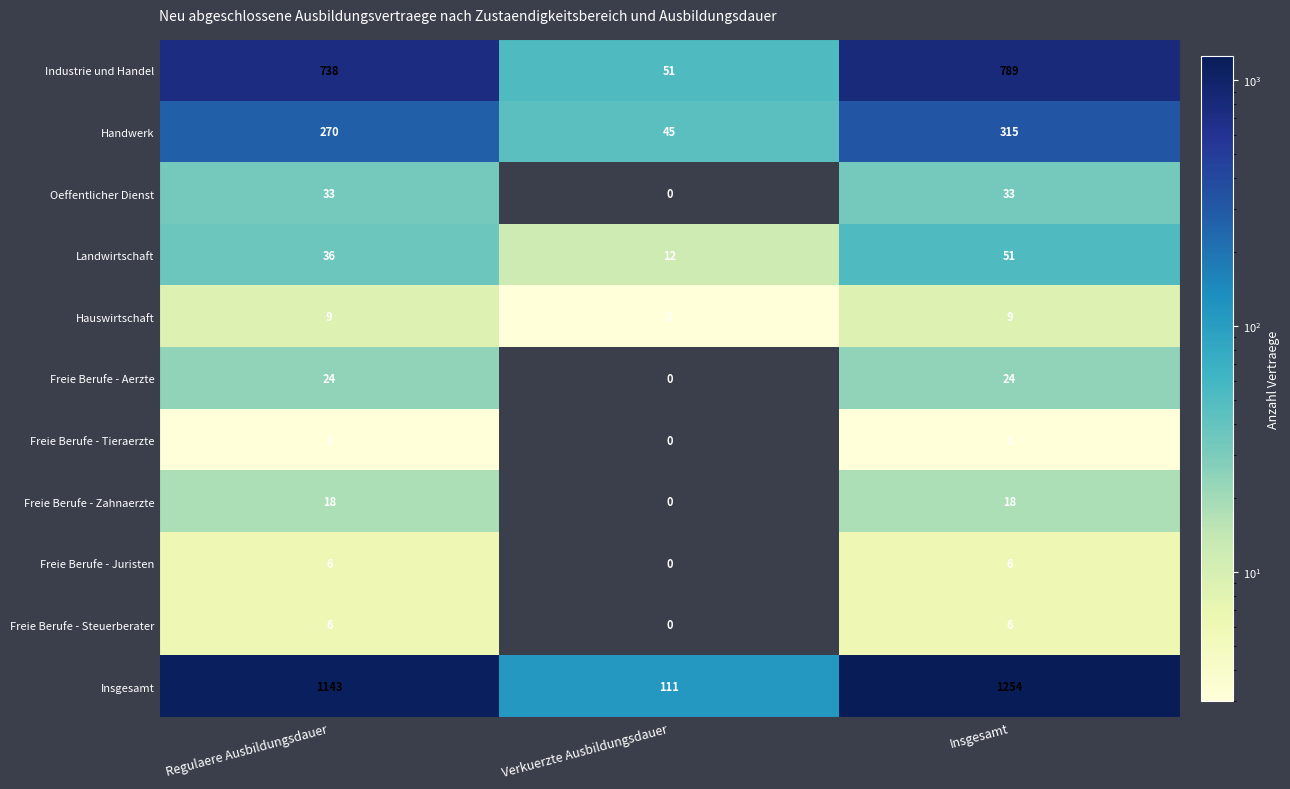

Which series has the largest range (max minus min)?

Insgesamt